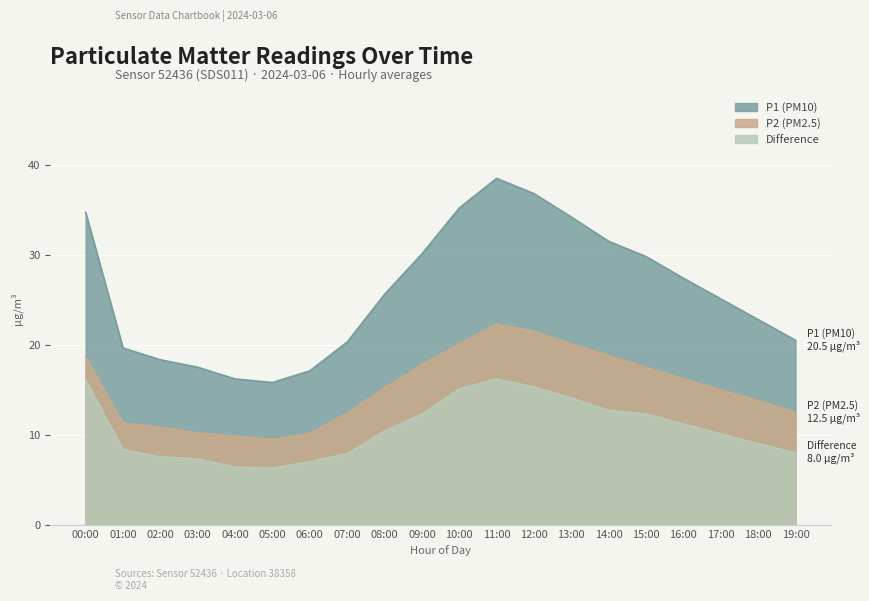

Which series has the largest total across all categories?

P1 (PM10)